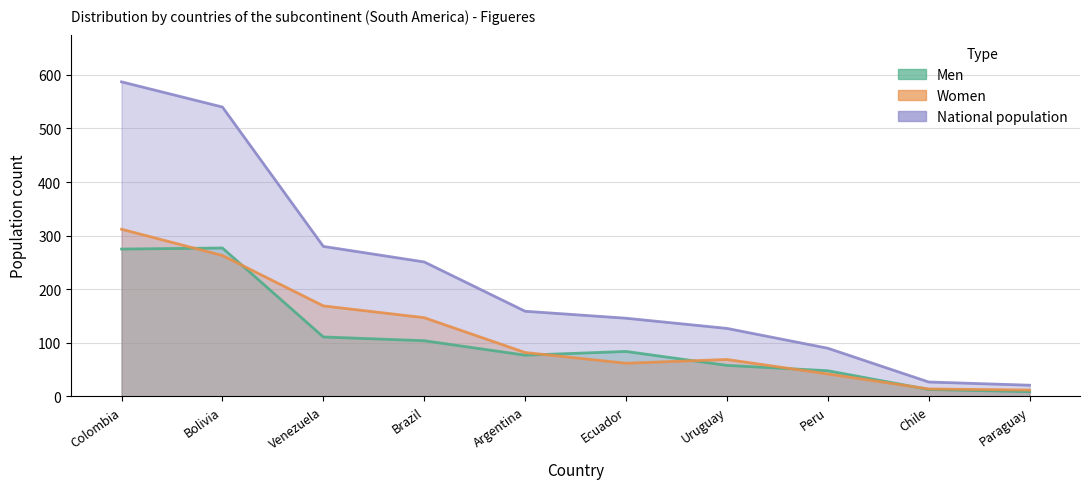

What is the maximum value shown in the chart?

587